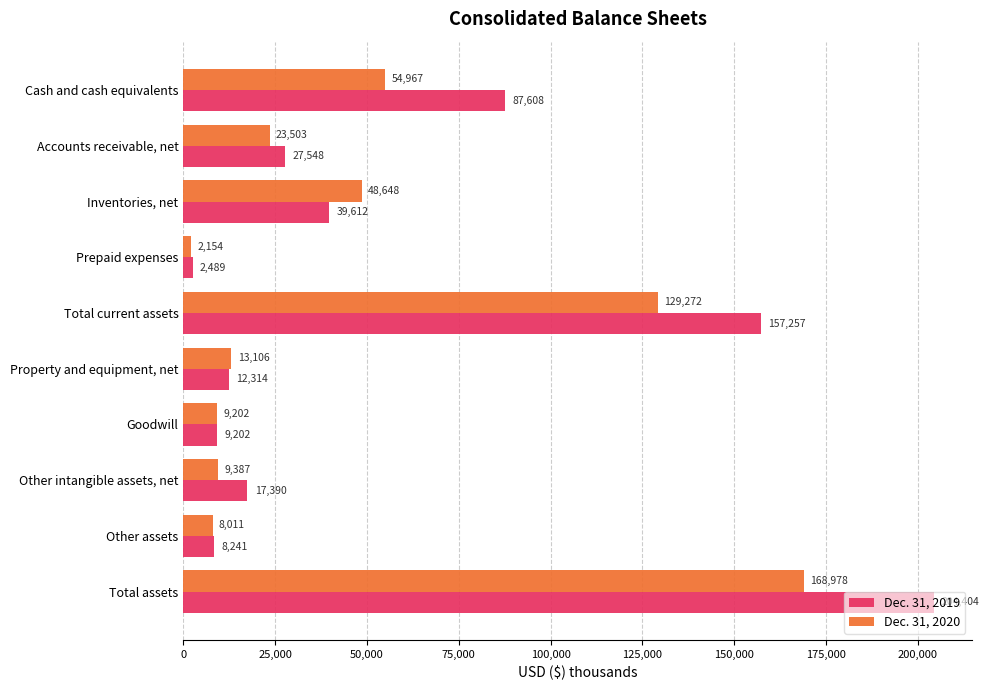

Which series has the widest spread of values?

Dec. 31, 2019